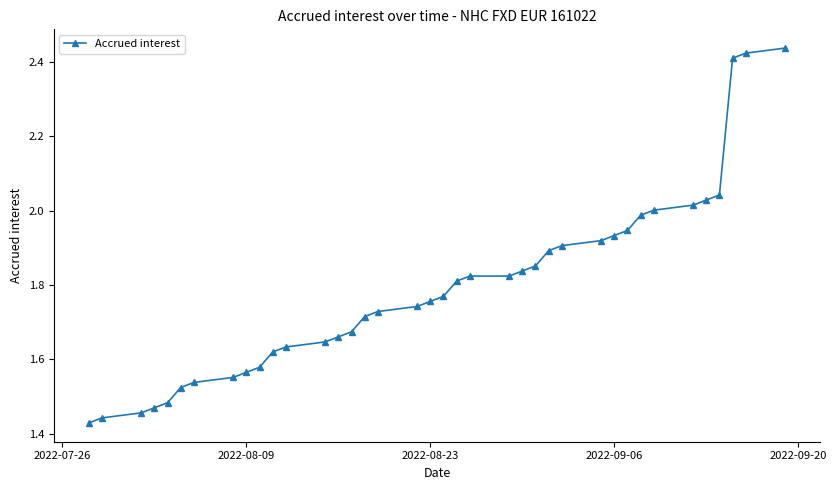

What is the sum of all values?

68.1